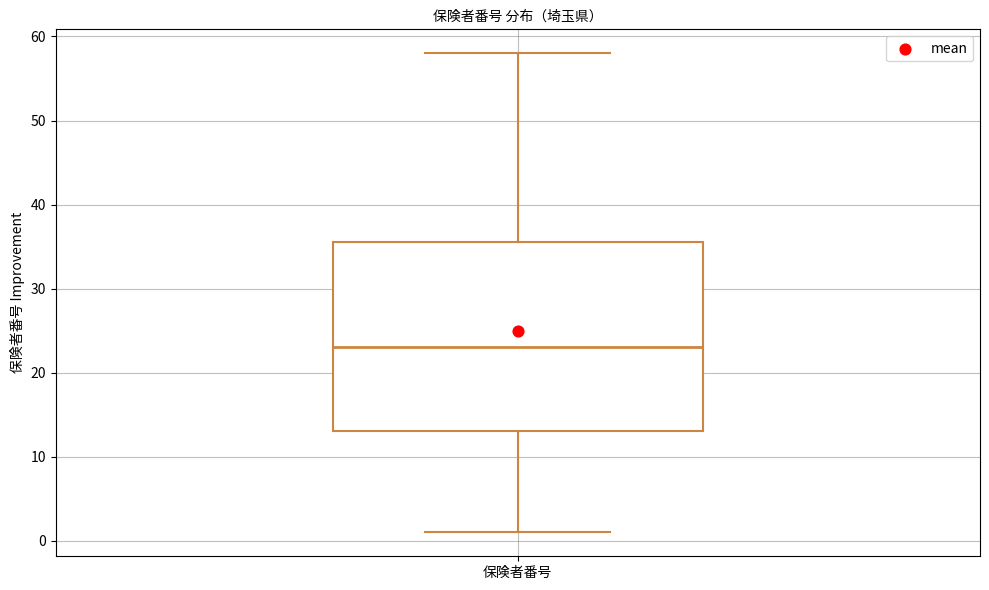

Read this box plot against the y-axis: the position of the median line, the range covered by the box, and the ends of both whiskers. The values are not printed on the chart, so give them approximately, as read against the axis.

median 23, box 13 to 36, whiskers 1 to 58